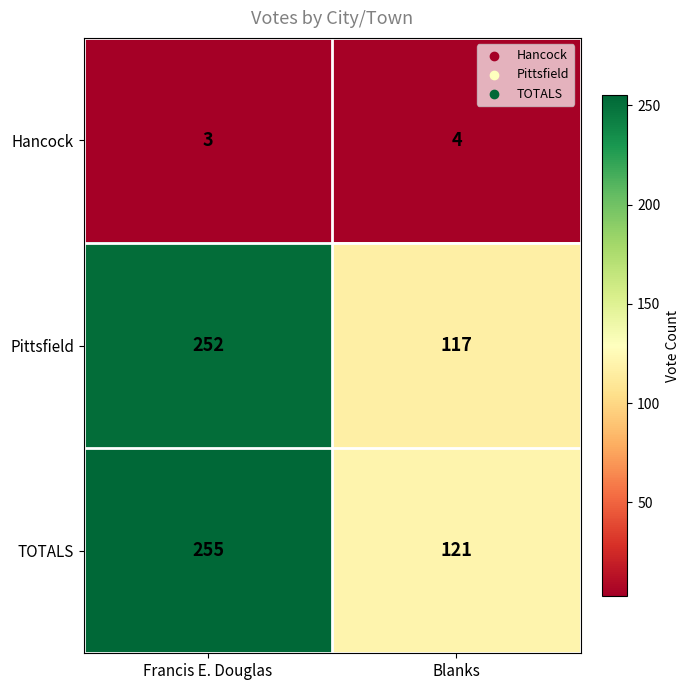

List the series in order of their peak value, highest first.

TOTALS, Pittsfield, Hancock